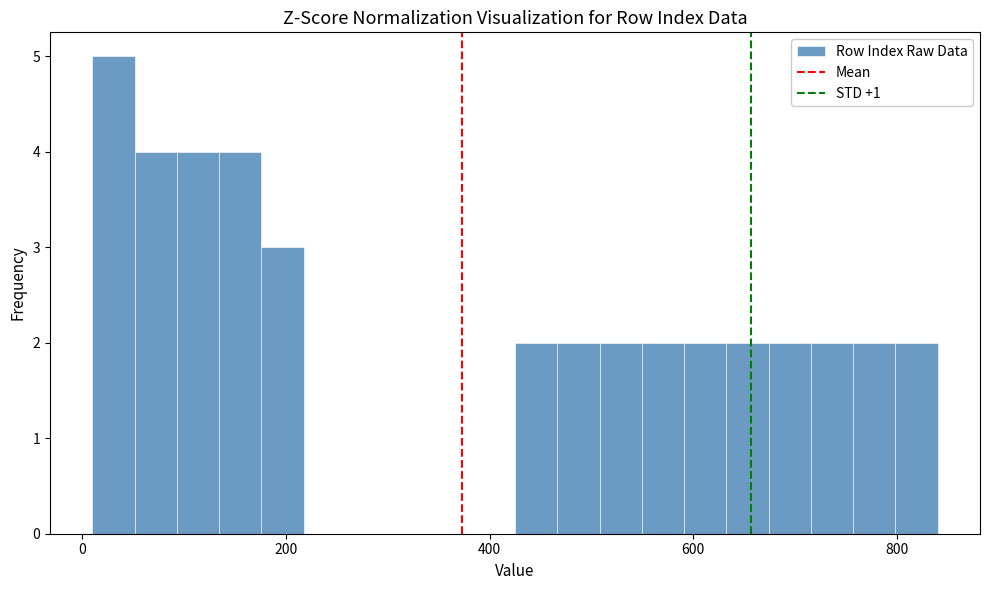

Read against the x-axis, roughly where is the centre of the tallest bar?

40